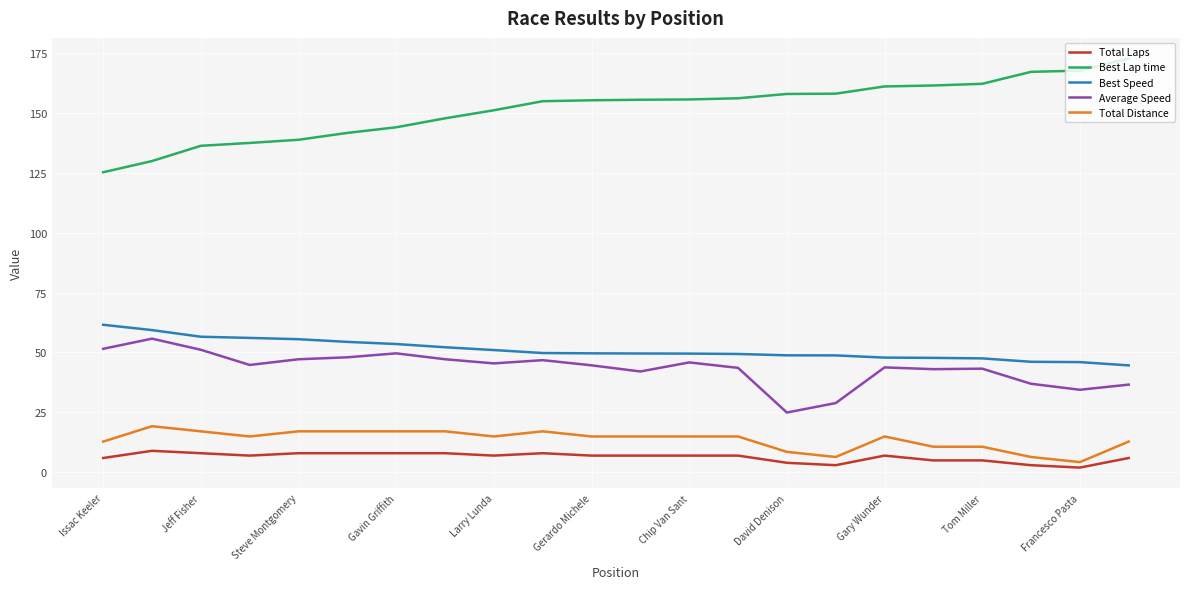

What is the minimum value for Best Speed?

44.6